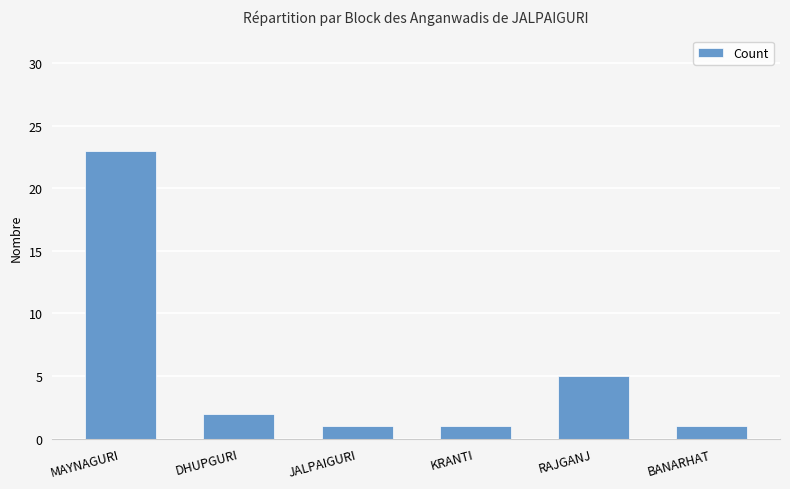

Reading left to right, list all the values displayed in this chart.

23	2	1	1	5	1